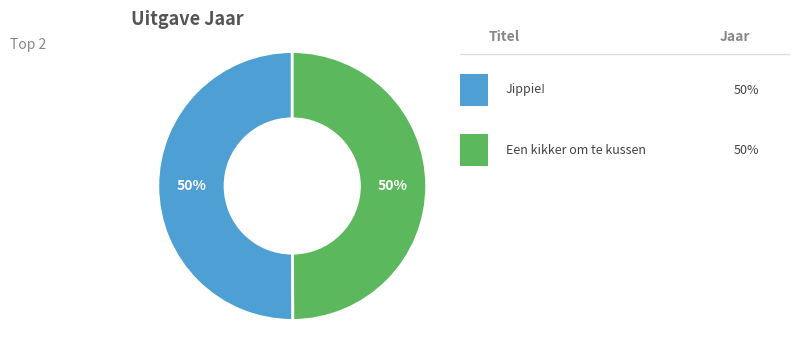

How many slices are in this pie chart?

2